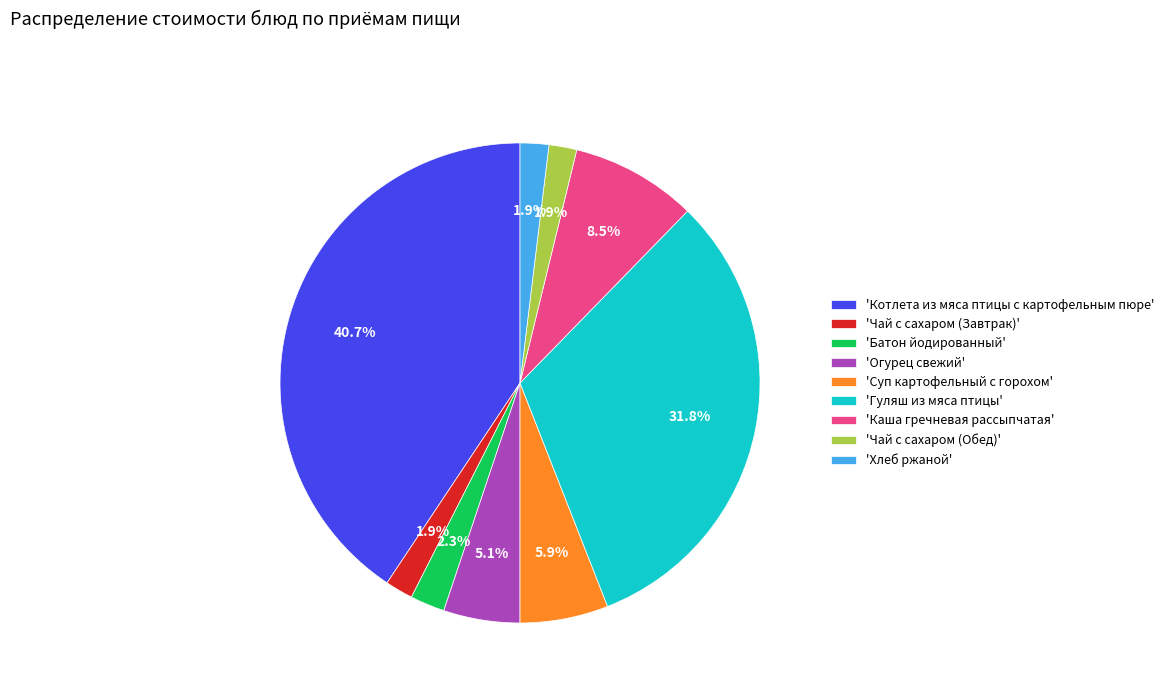

What percentage is NOT represented by 'Огурец свежий'?

94.9%